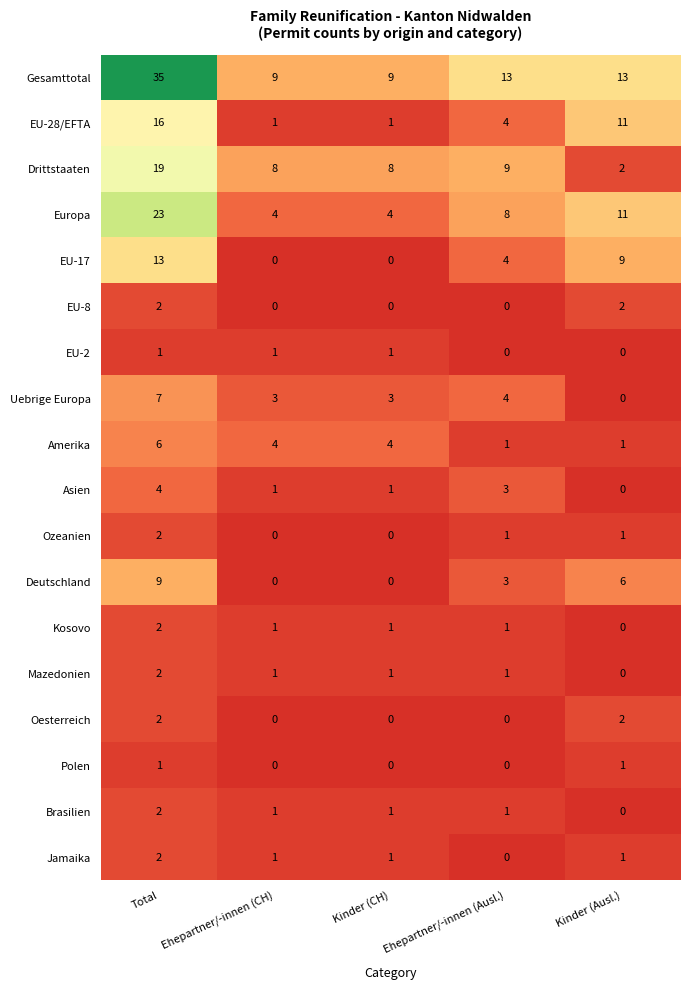

Where is Drittstaaten nearest to the value 10?

Ehepartner/-innen (Ausl.)